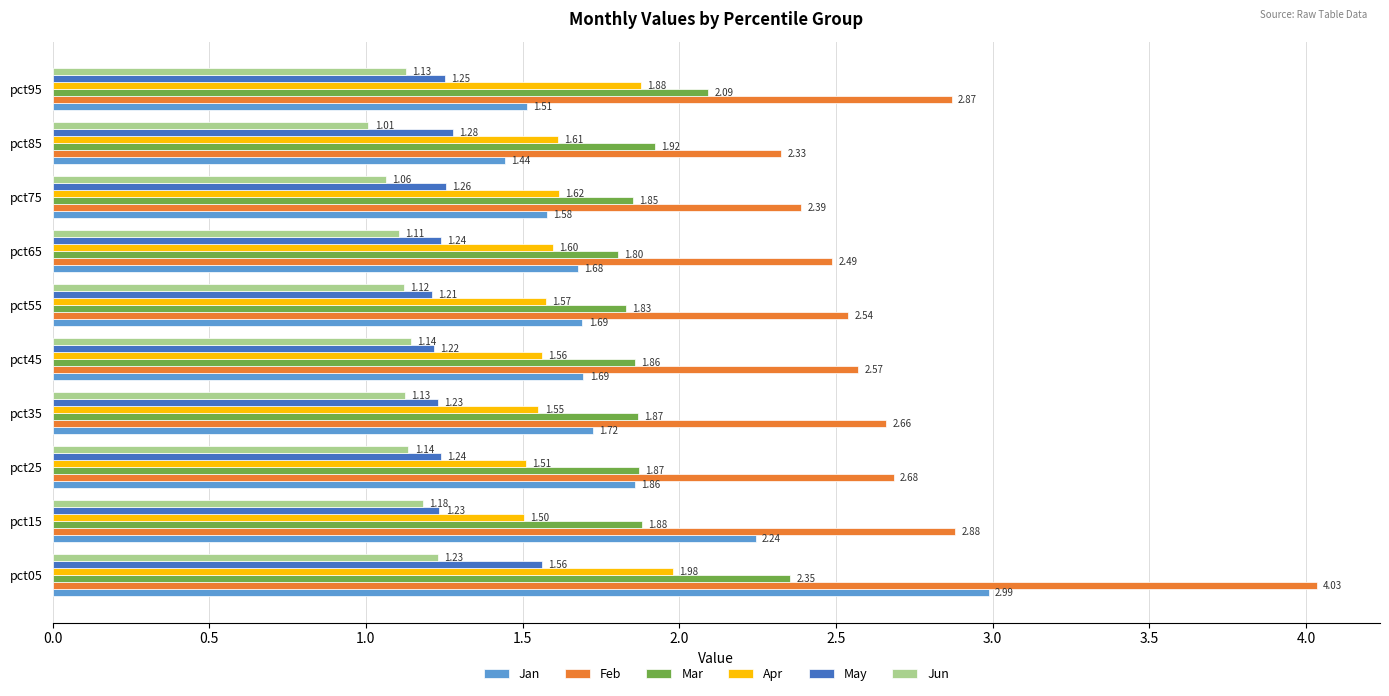

Rank the series at pct95 from highest to lowest value.

Feb, Mar, Apr, Jan, May, Jun